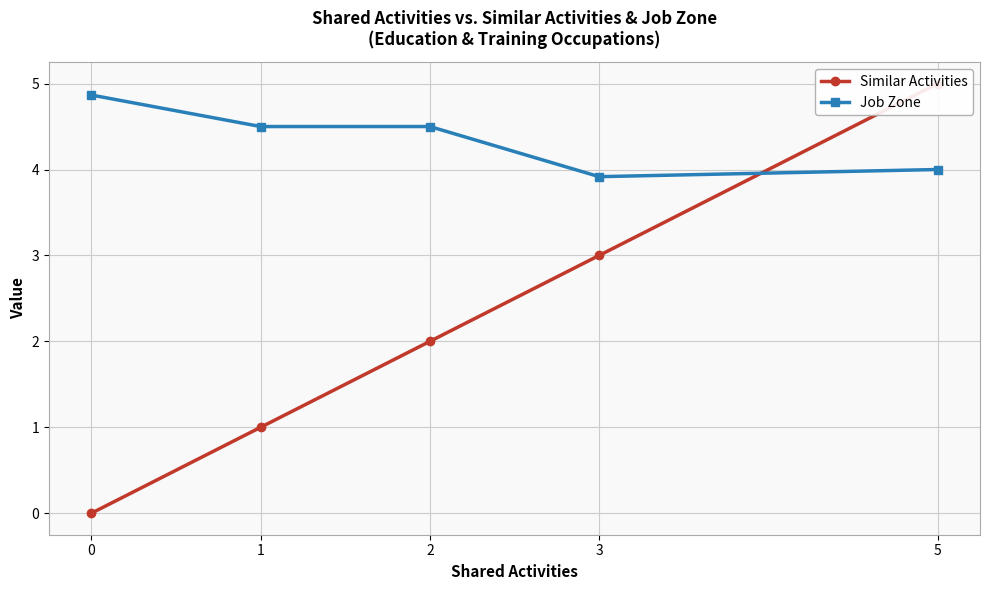

At 2, list the series in order from smallest to largest.

Similar Activities, Job Zone